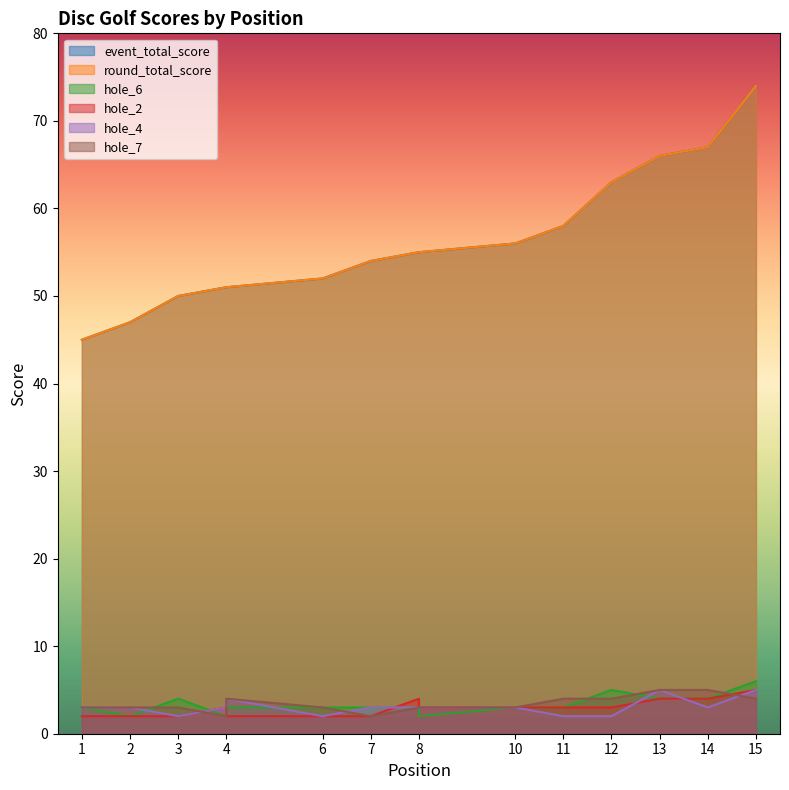

True or false: round_total_score has more than 1 points higher than both neighbors.

False